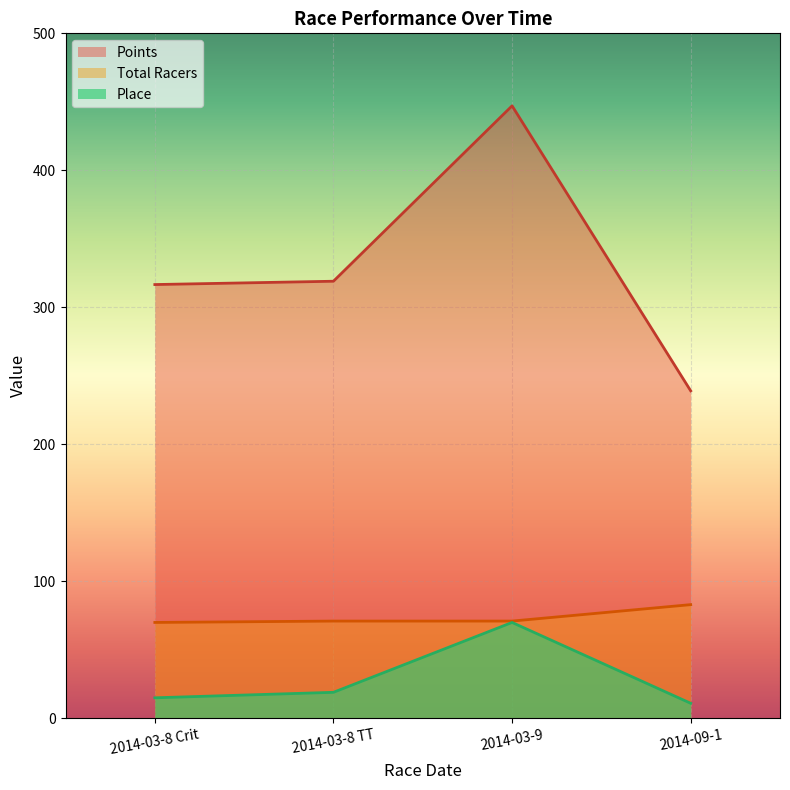

Which category has the highest value in the Points series?

2014-03-9